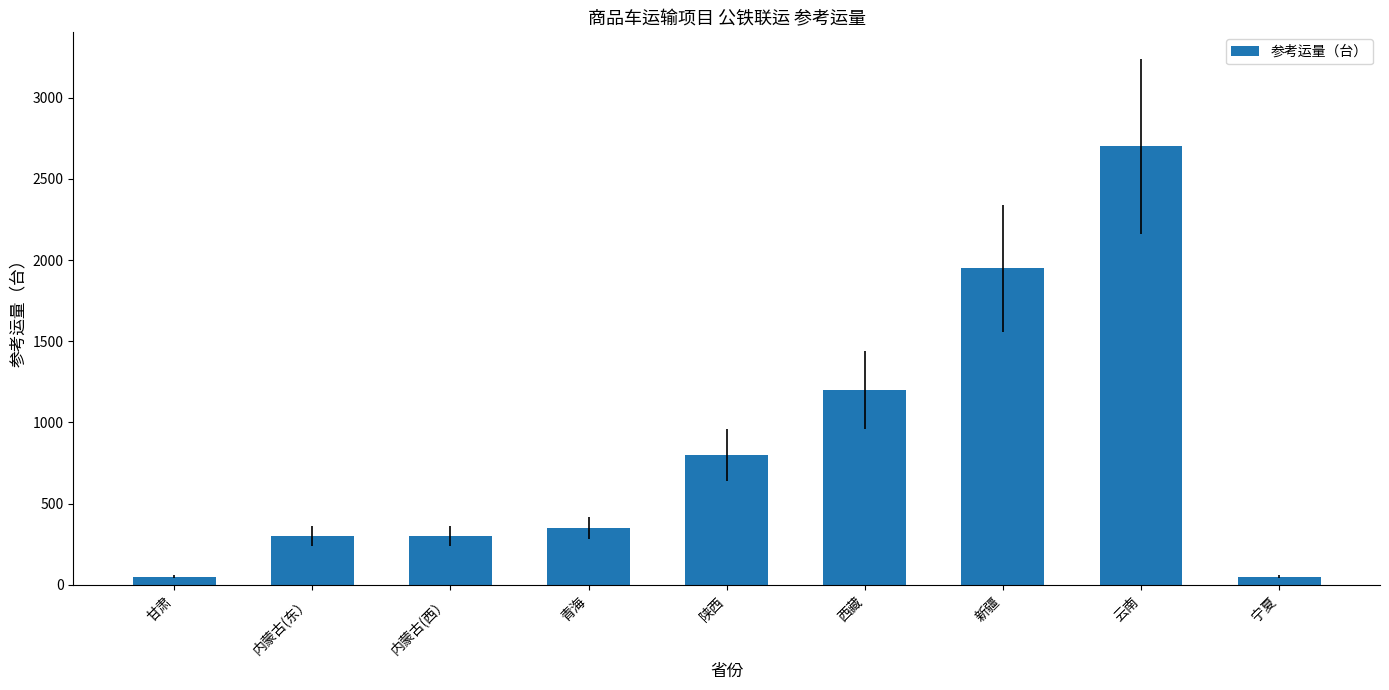

Reading right to left, list all the values displayed in this chart.

宁夏=50	云南=2700	新疆=1950	西藏=1200	陕西=800	青海=350	内蒙古(西）=300	内蒙古(东）=300	甘肃=50